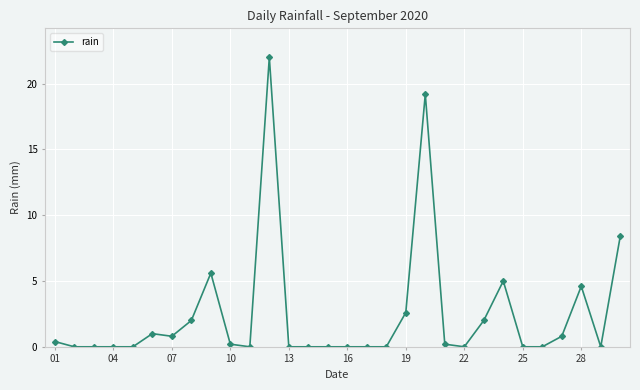

Count the number of categories in the chart.

30